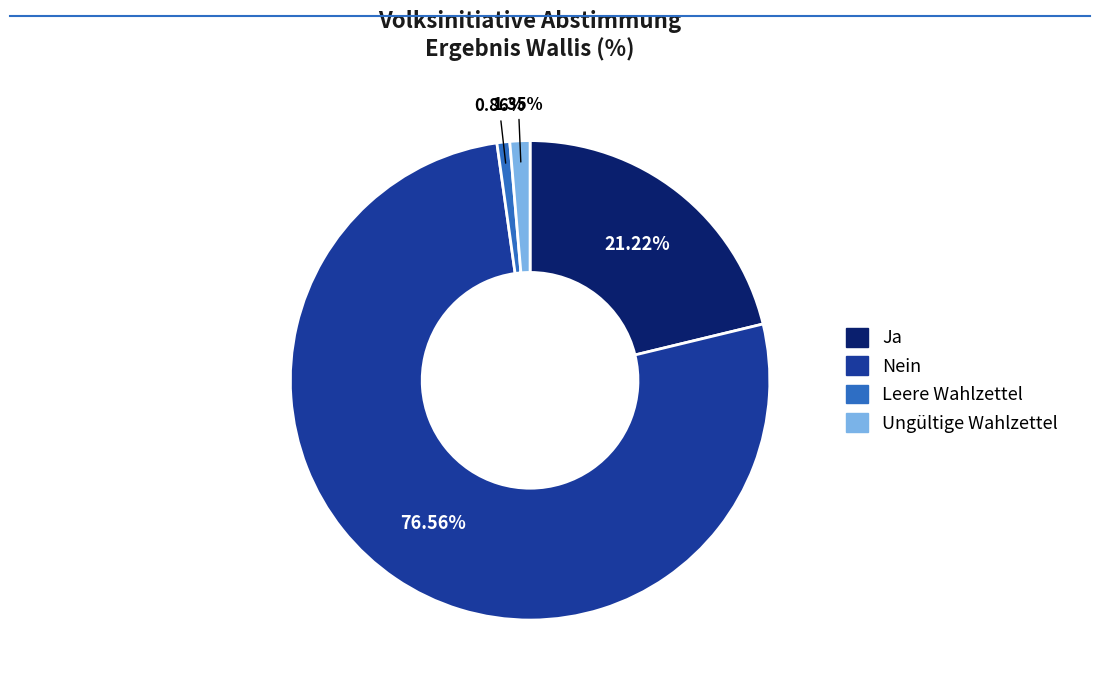

Count the number of slices in the pie.

4